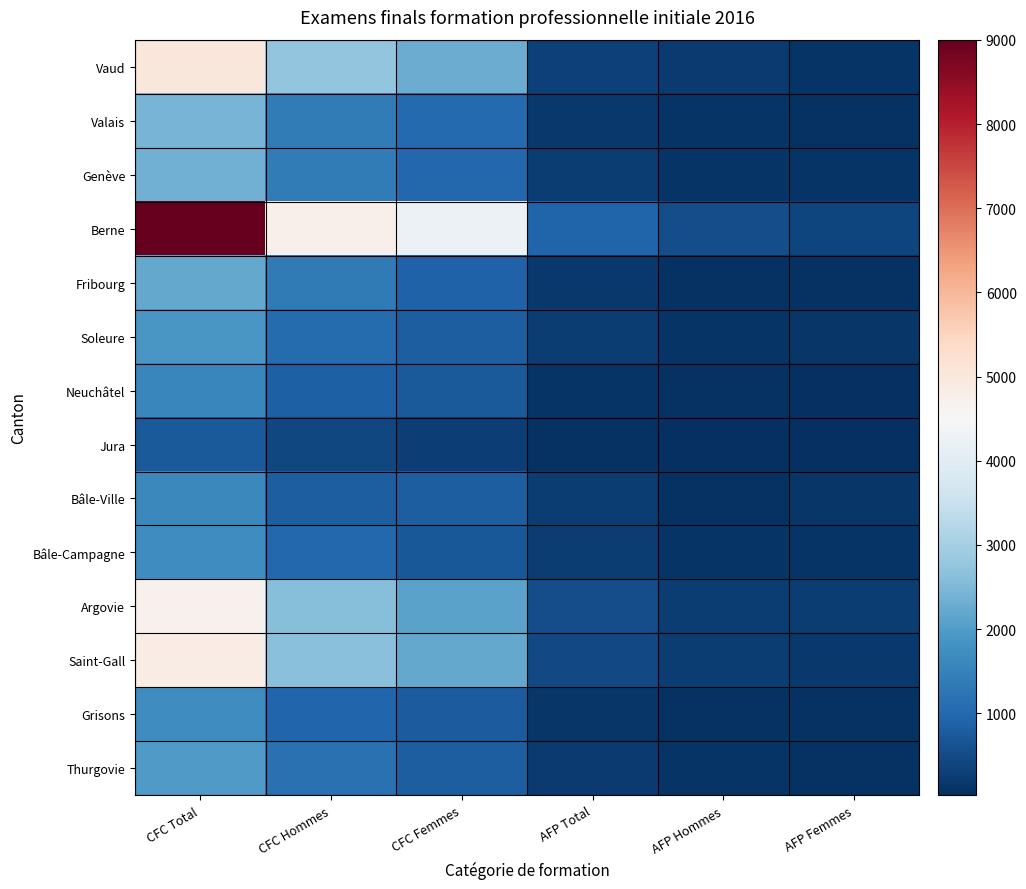

At which category is the sum across all series the highest?

CFC Total